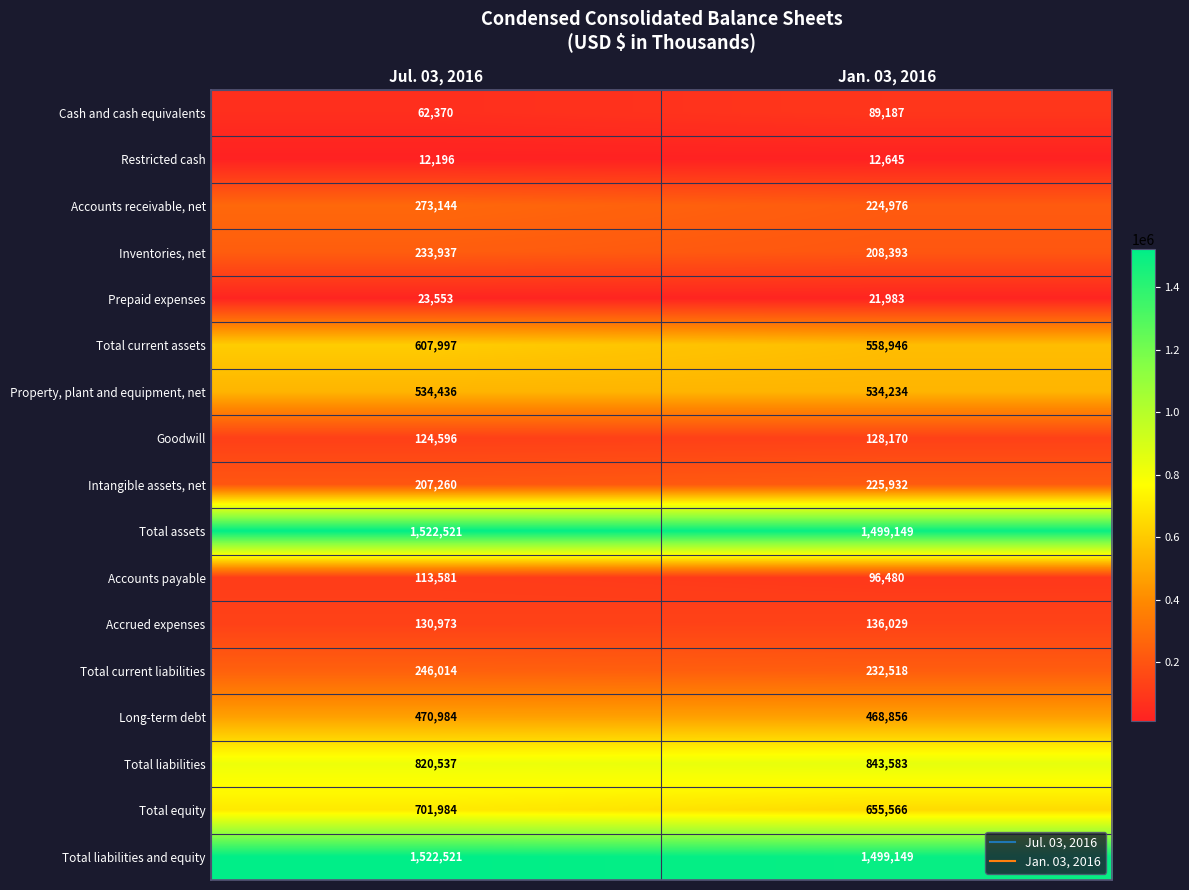

What is the sum of the Total liabilities values at Jan. 03, 2016 and Jul. 03, 2016?

1664120